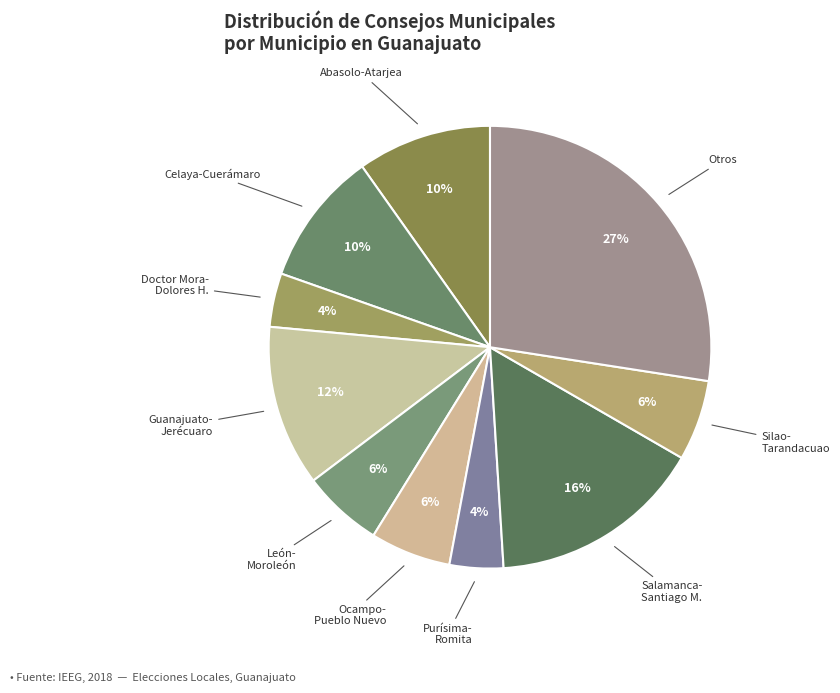

Which slice is the largest?

Otros